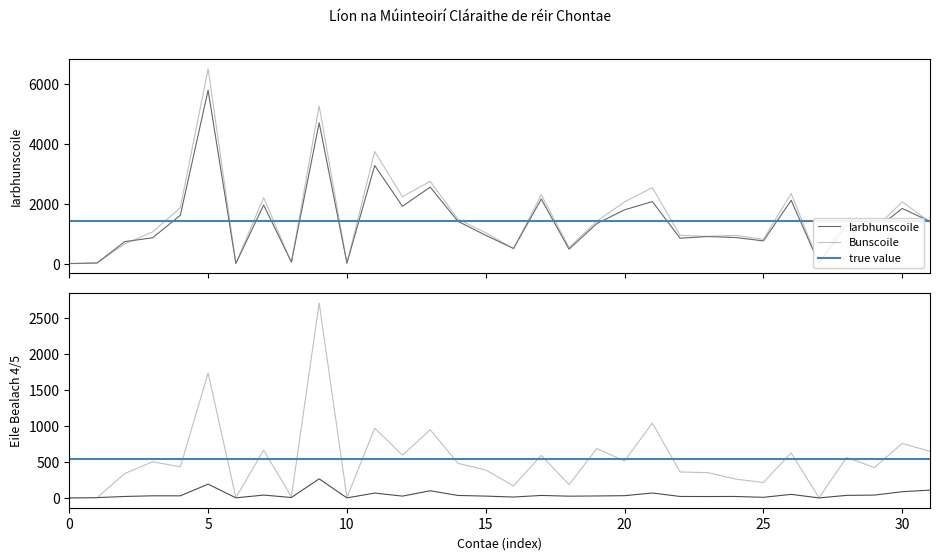

What is the difference between the second highest and second lowest values in the Iarbhunscoile series?

4696